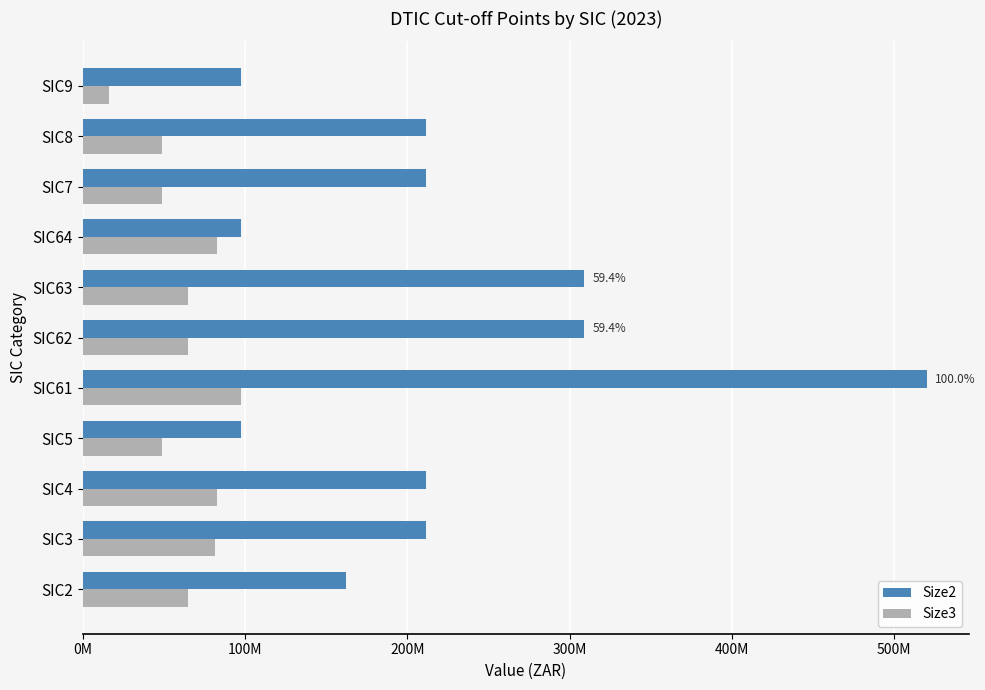

At which category is the sum across all series the highest?

SIC61